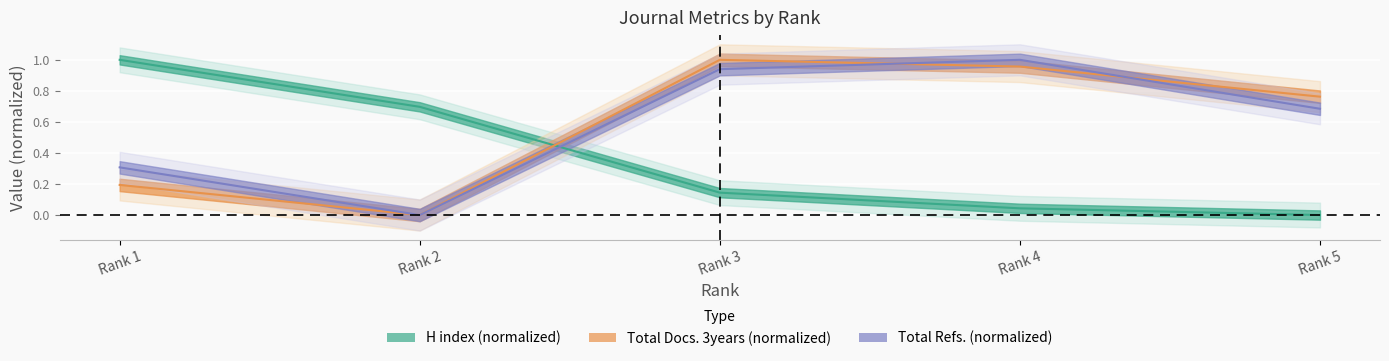

At which category does the chart reach its minimum across all series?

Rank 5